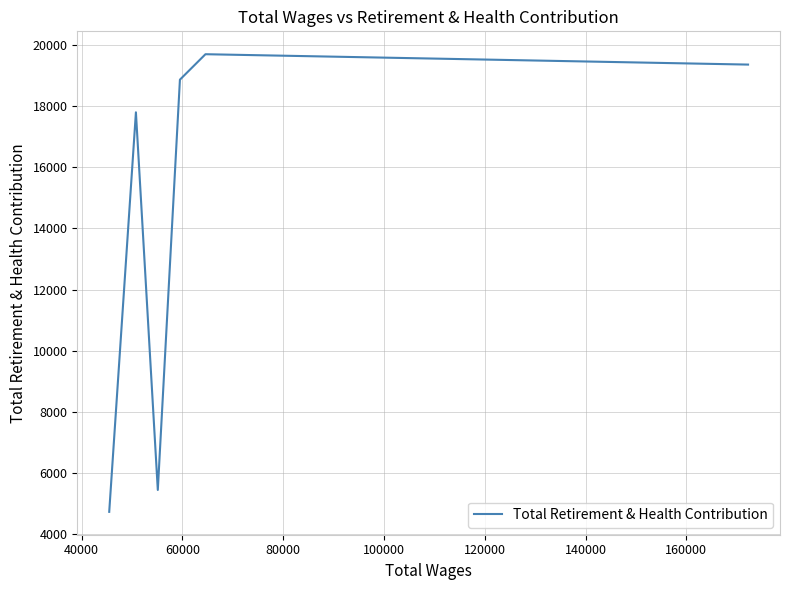

True or false: the data shows 32124 at 40000.

False